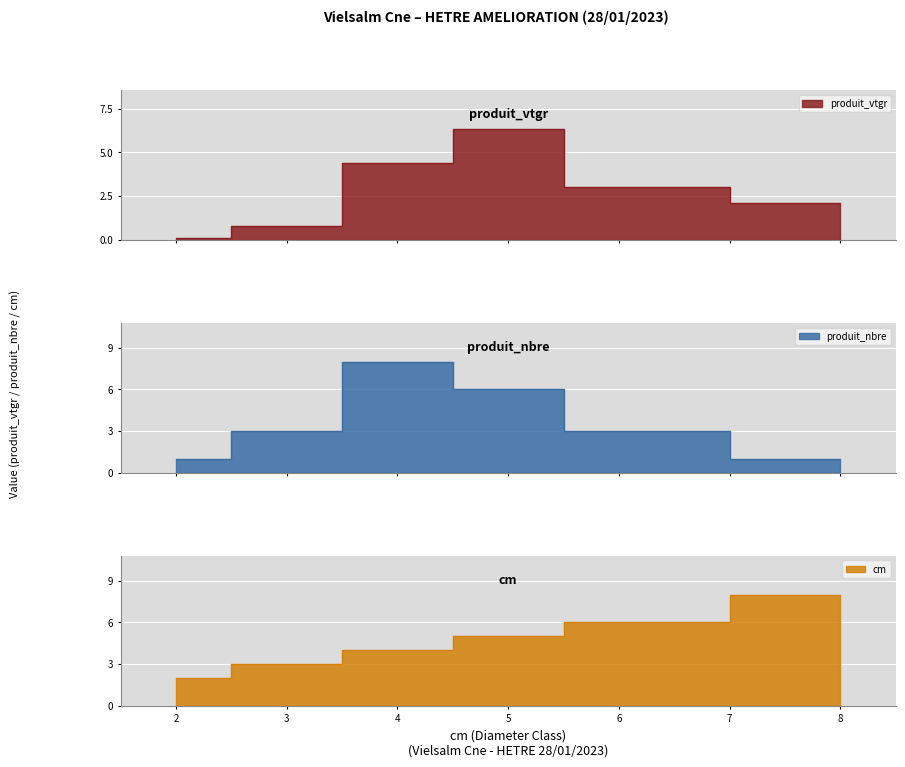

The produit_vtgr series shows 3.0 at 6. True or false?

True